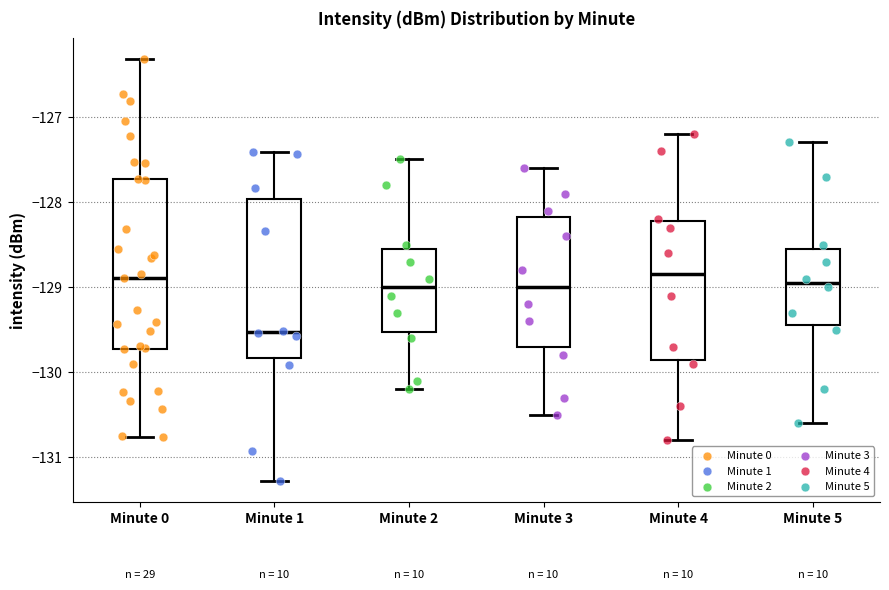

Comparing the boxes themselves (not the whiskers), which one is the tallest?

Minute 0